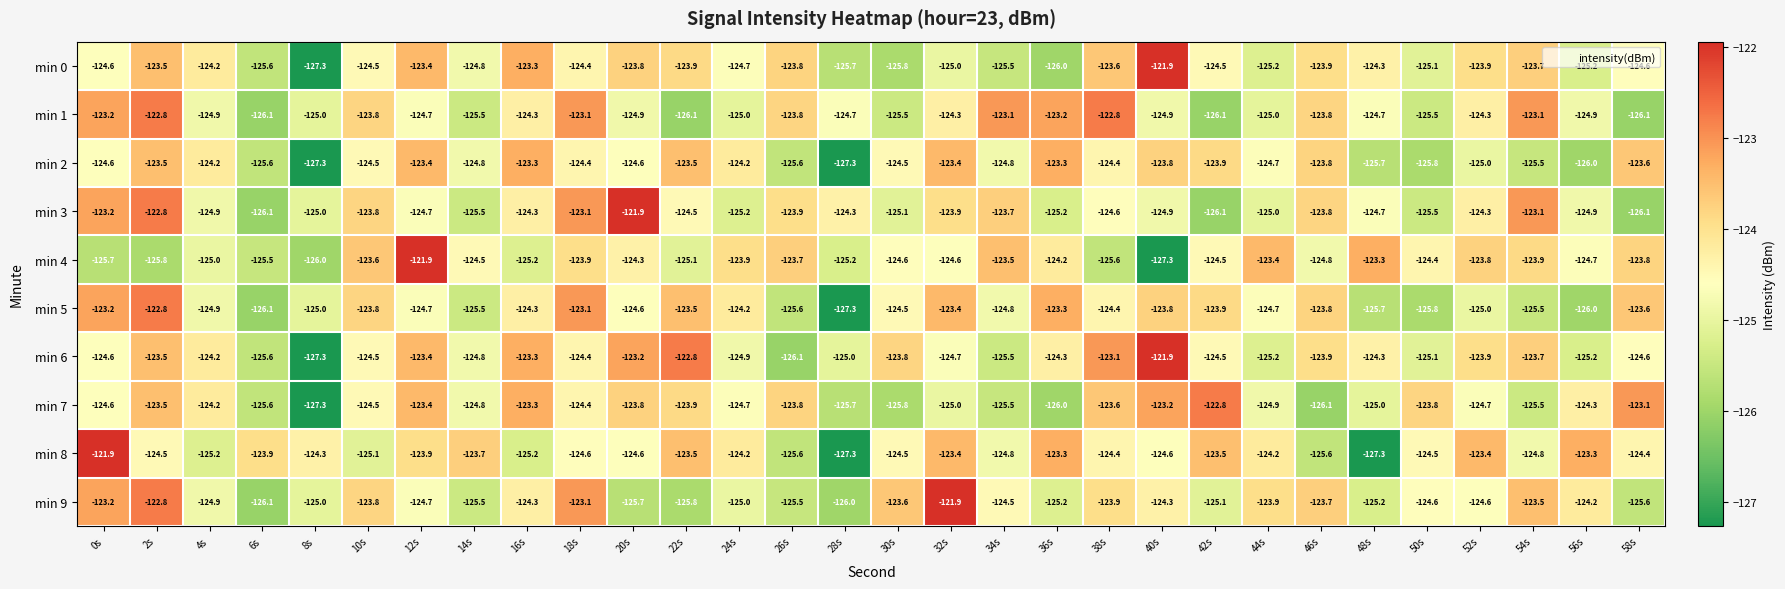

The value of min 7 at 4s is -39.8. True or false?

False